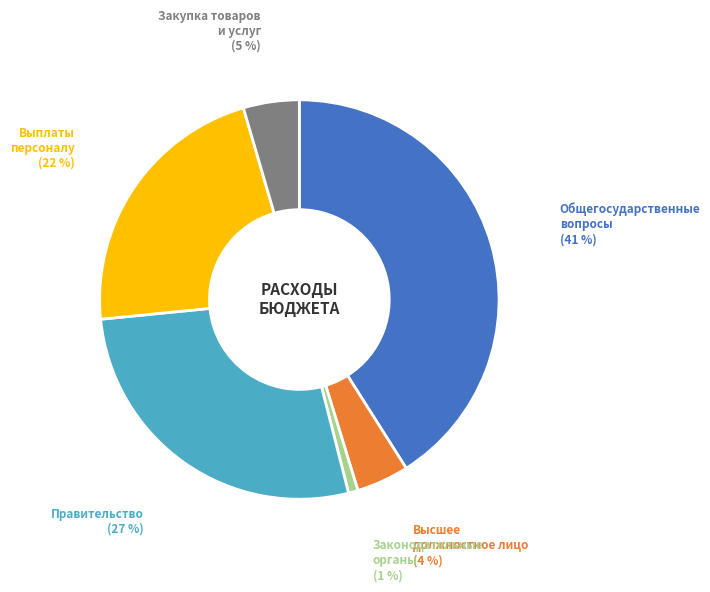

To the nearest percent, what is the average slice percentage?

17%